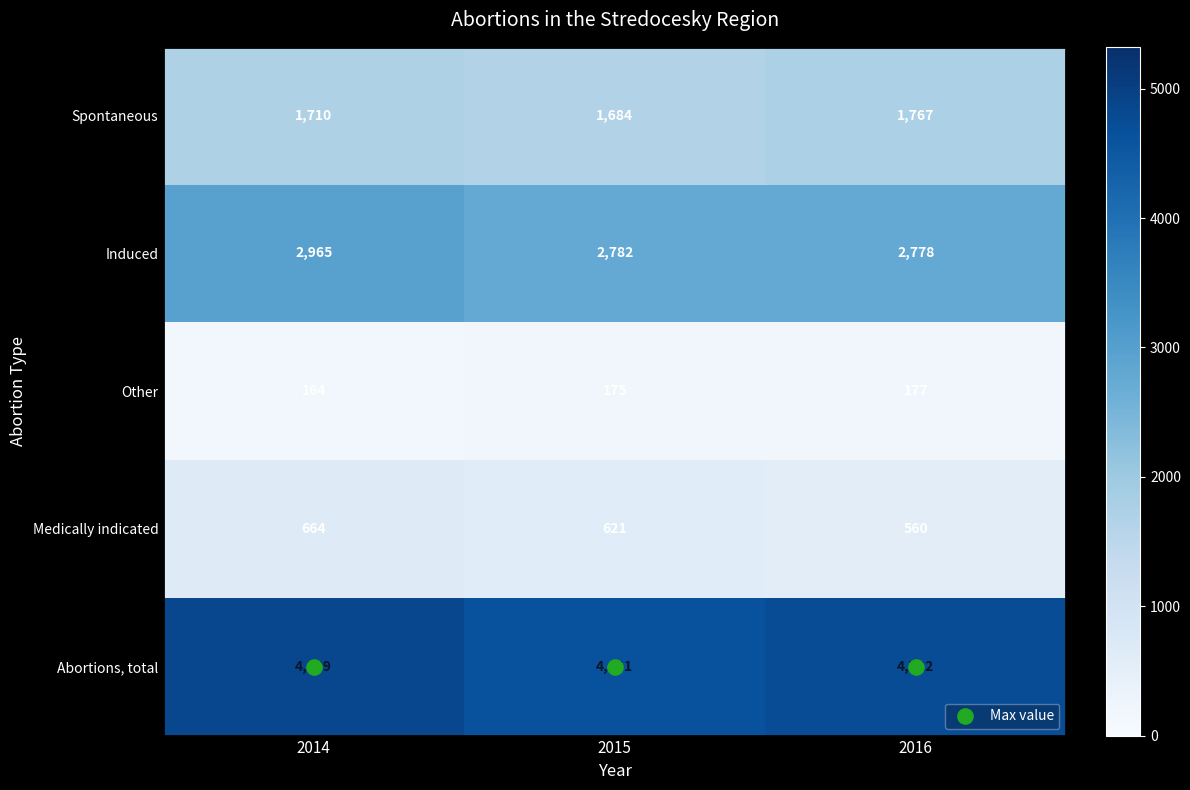

What is the difference between the highest and lowest values at 2016?

4545